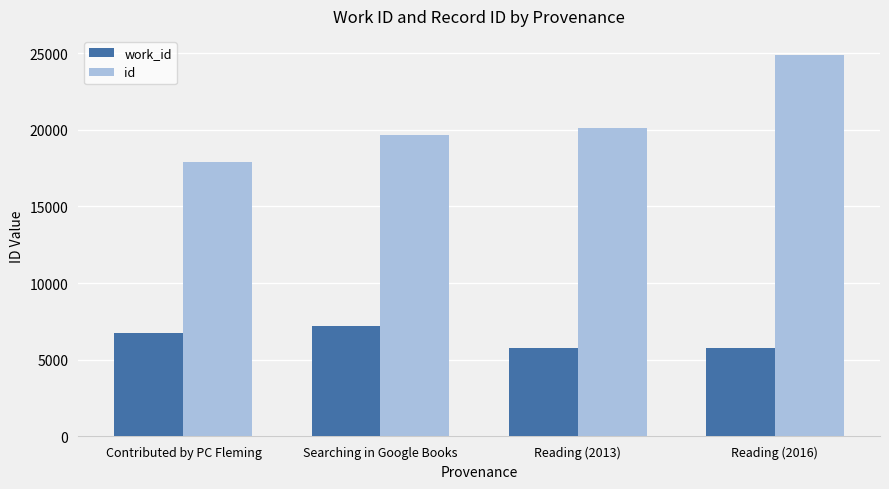

Where is id nearest to the value 21400?

Reading (2013)